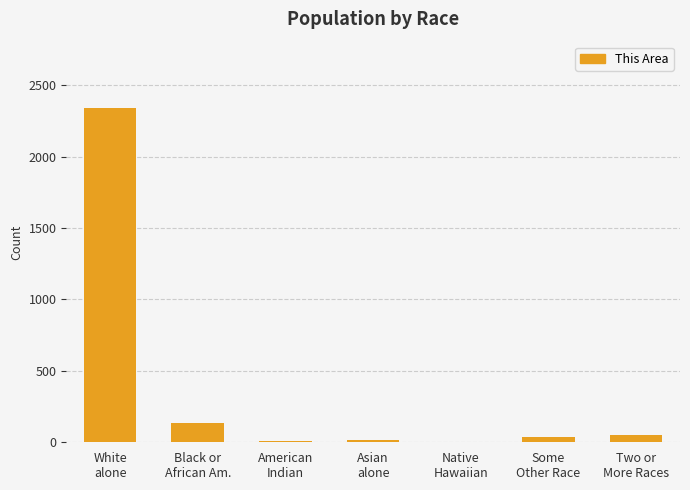

What is the sum of all values?

2587